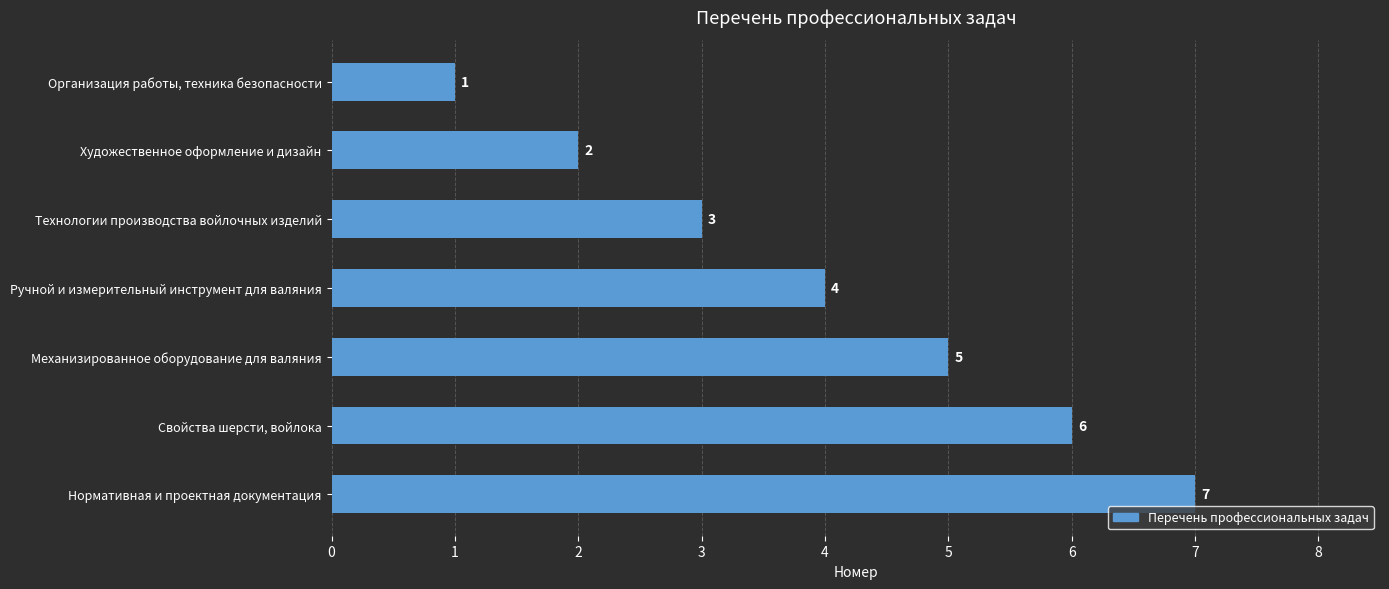

What is the label of the 4th bar from the top?

Ручной и измерительный инструмент для валяния